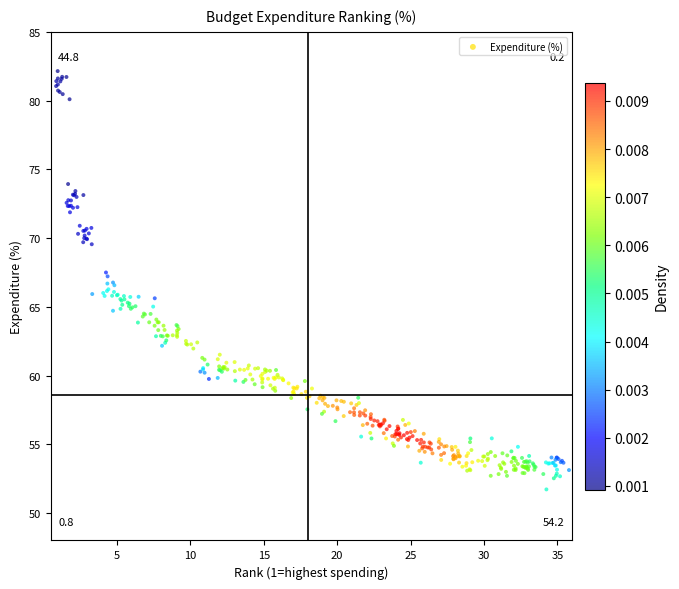

What is the range of Y values (max minus min)?

30.4